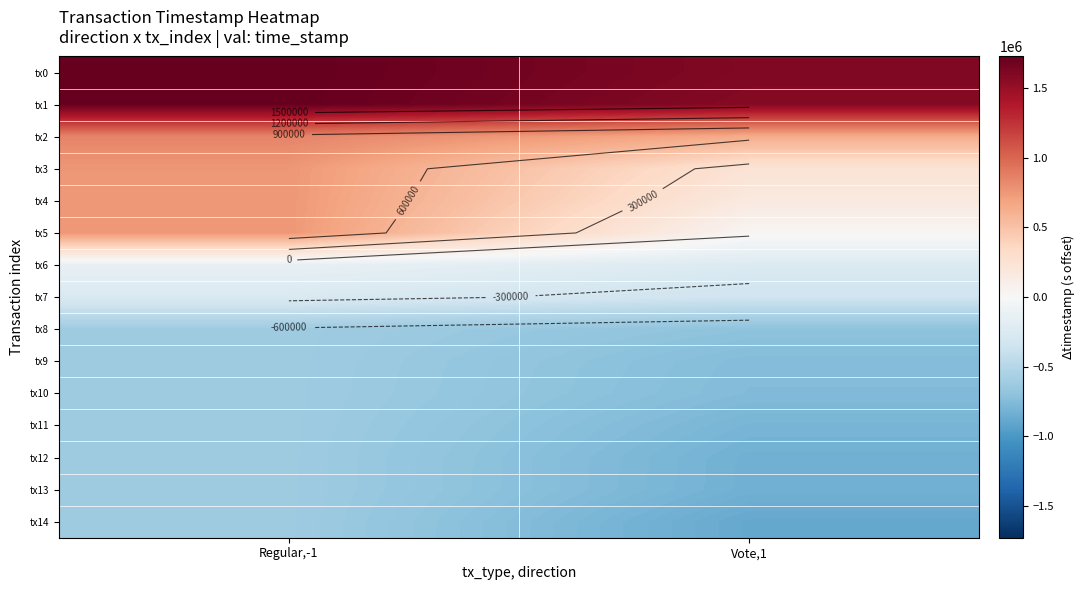

Which has a higher value, Regular,-1 or Vote,1?

Regular,-1